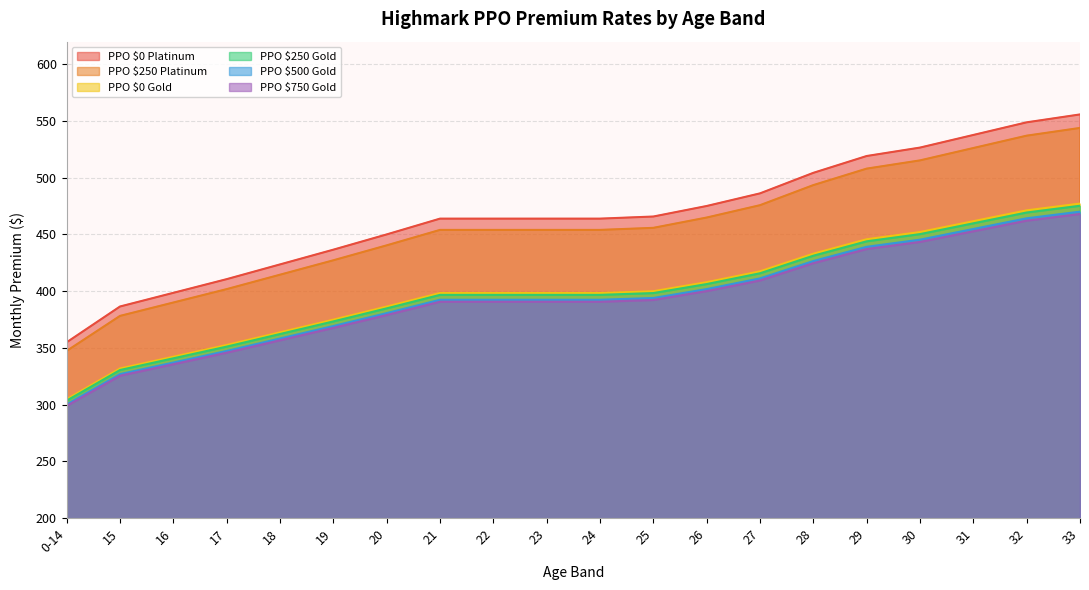

What is the value of the PPO $250 Gold point at the 17th from the left?

450.3